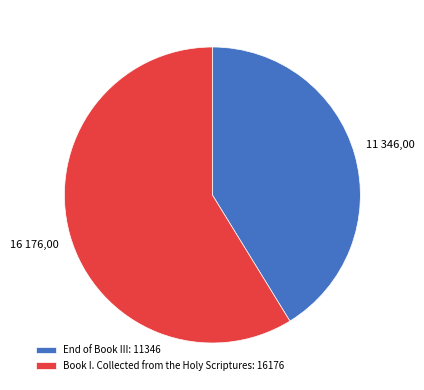

Combined, do End of Book III: 11346 and Book I. Collected from the Holy Scriptures: 16176 account for over 50%?

Yes